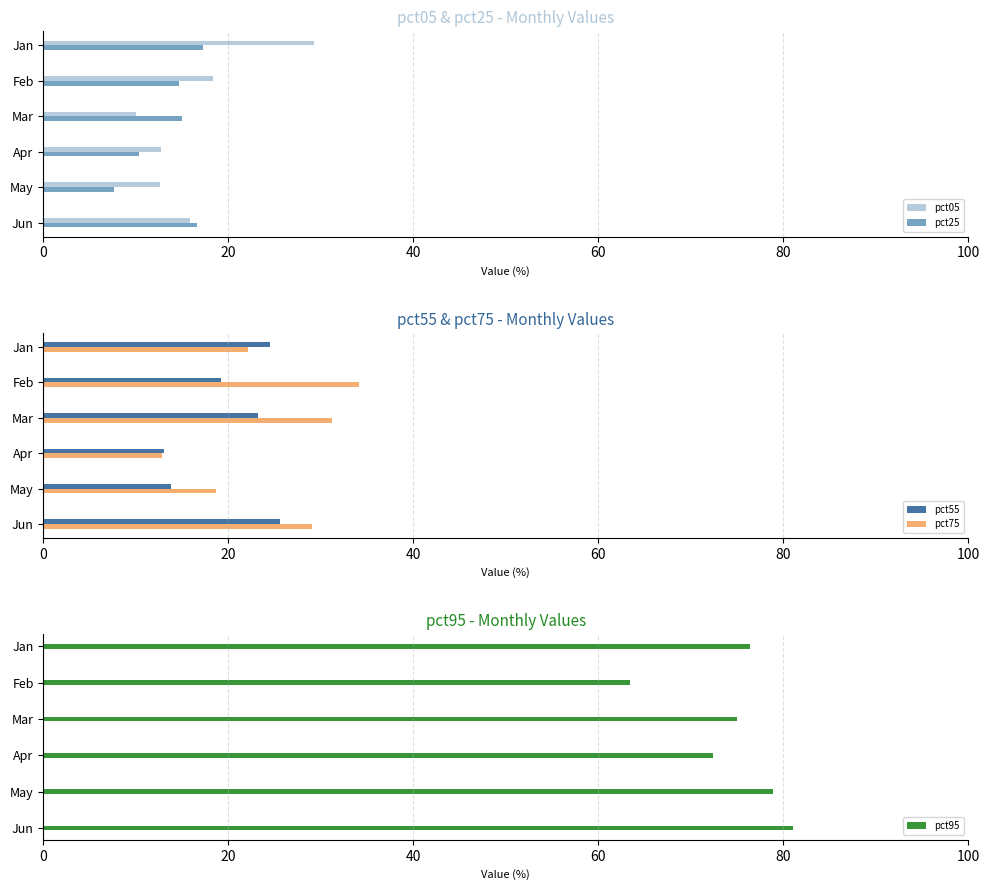

What value does the pct95 series have at Mar?

75.0